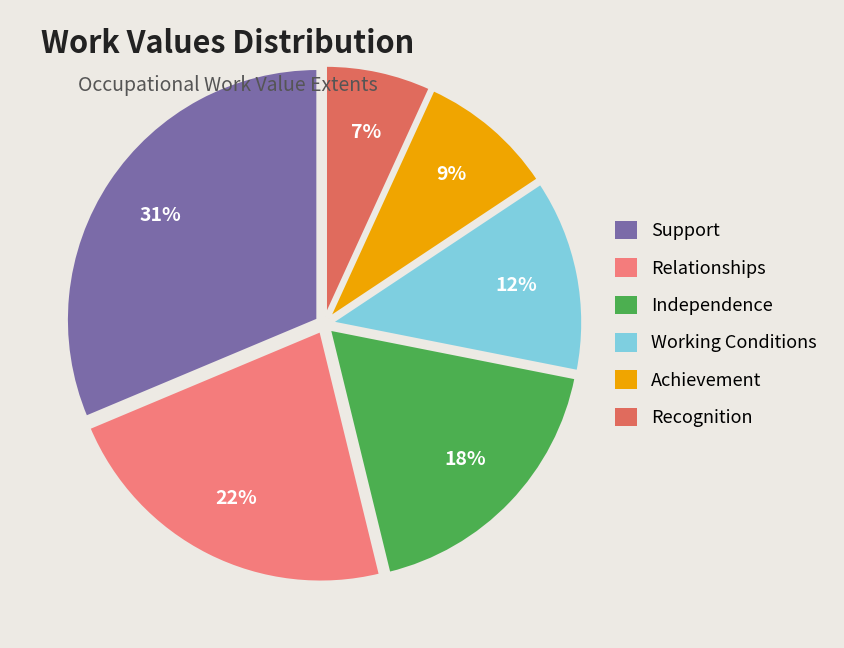

To the nearest percent, what portion does Support represent?

31%